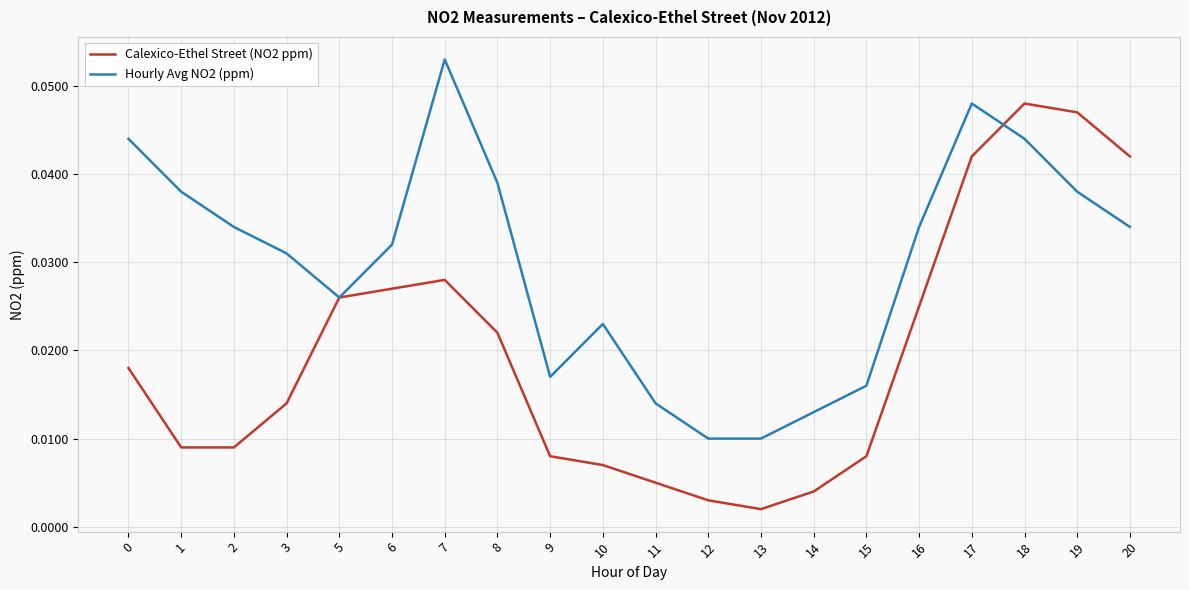

Rank the series at 8 from highest to lowest value.

Hourly Avg NO2 (ppm), Calexico-Ethel Street (NO2 ppm)